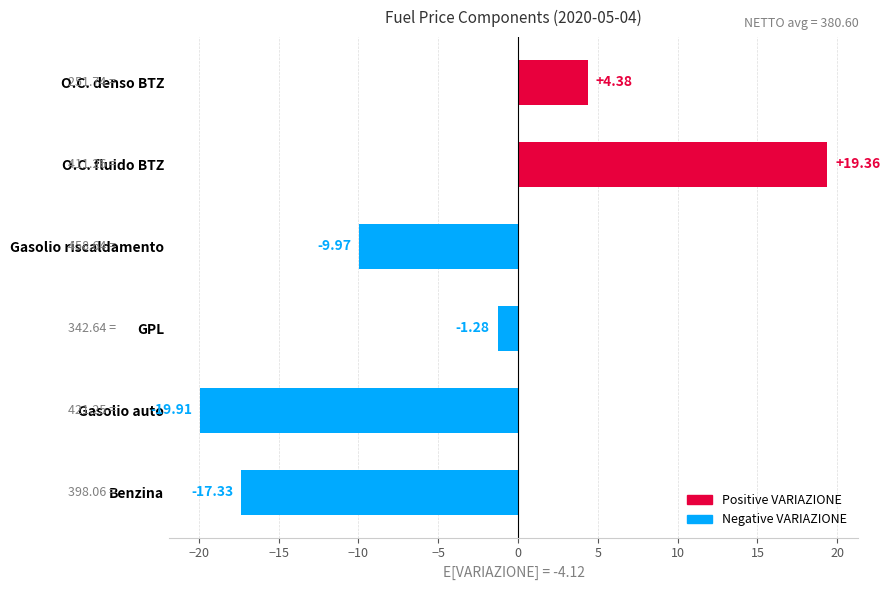

List the labels in order of value, smallest first.

Gasolio auto, Benzina, Gasolio riscaldamento, GPL, O.C. denso BTZ, O.C. fluido BTZ